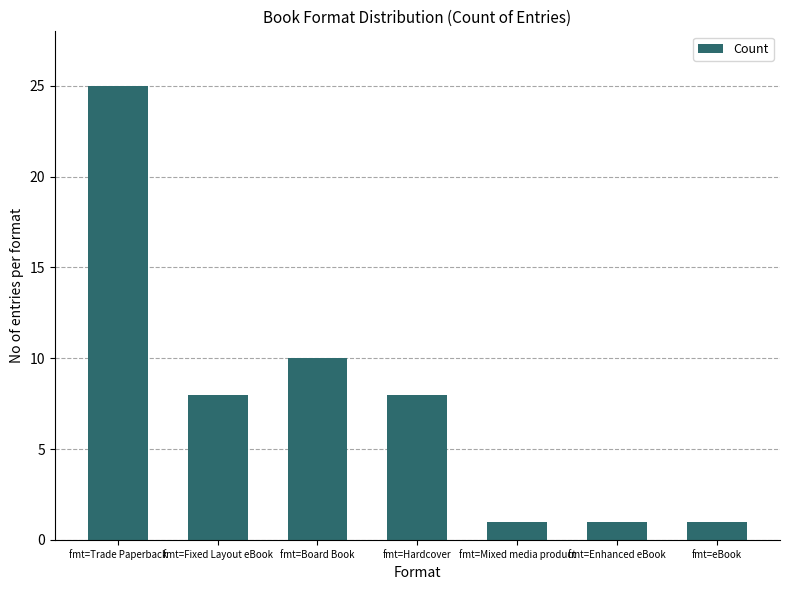

What is the difference between the maximum and minimum values?

24